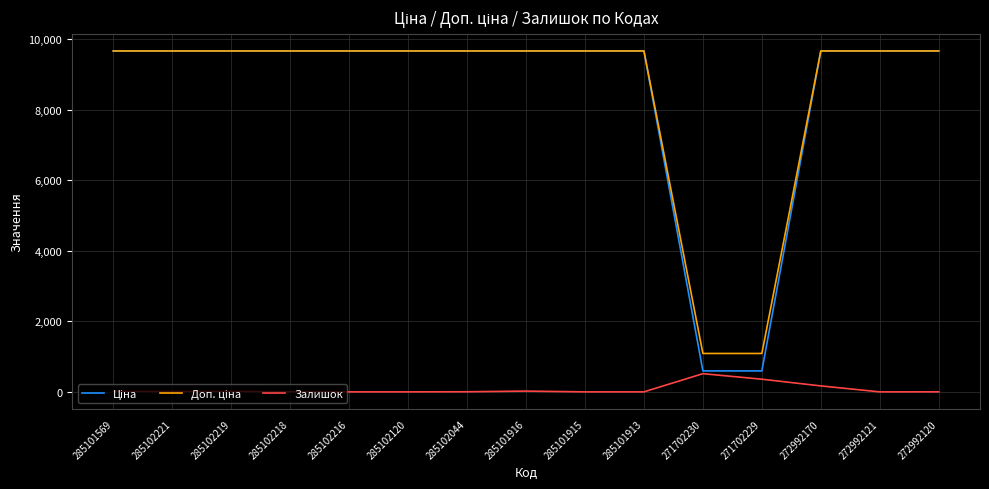

What is the total value across all series at 285101915?

19329.3